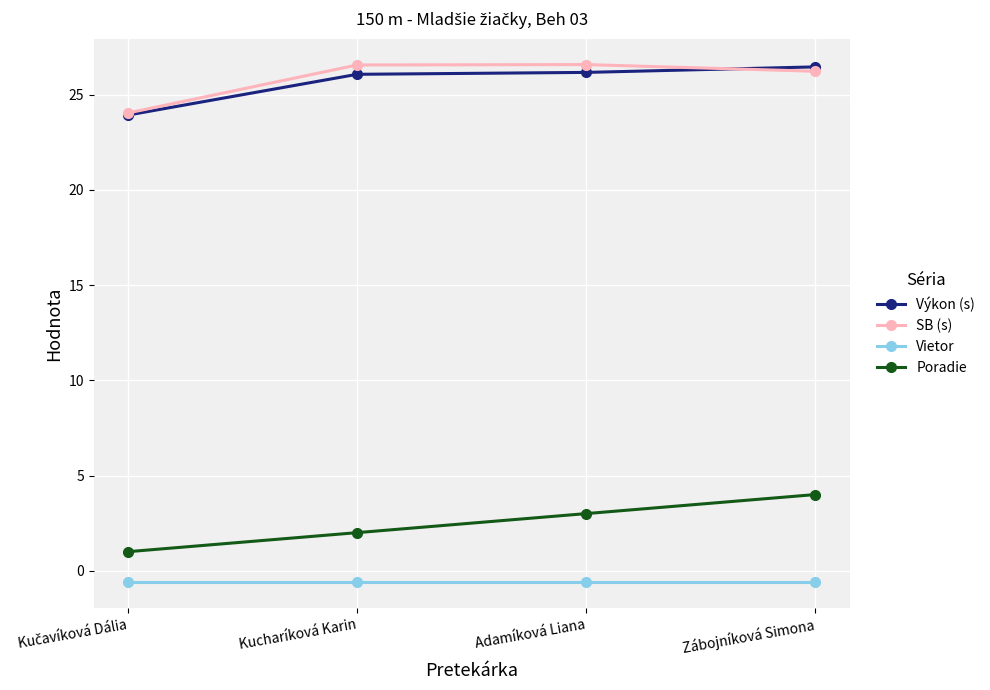

Read the SB (s) value at Zábojníková Simona.

26.2